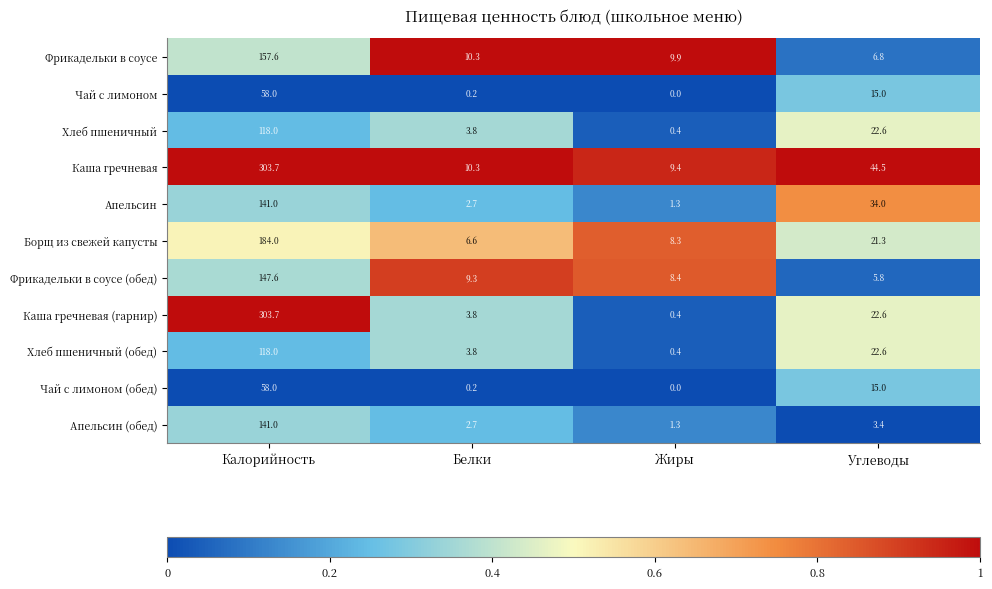

List the labels in order of Чай с лимоном value, largest first.

Калорийность, Углеводы, Белки, Жиры